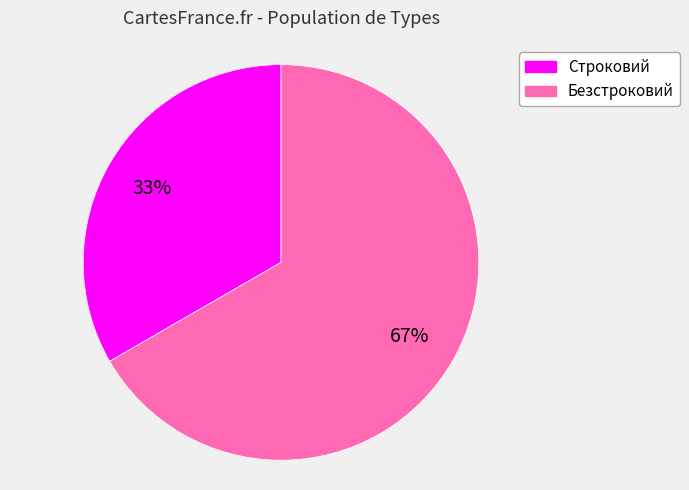

Is it true that Строковий is 24% of the pie?

False